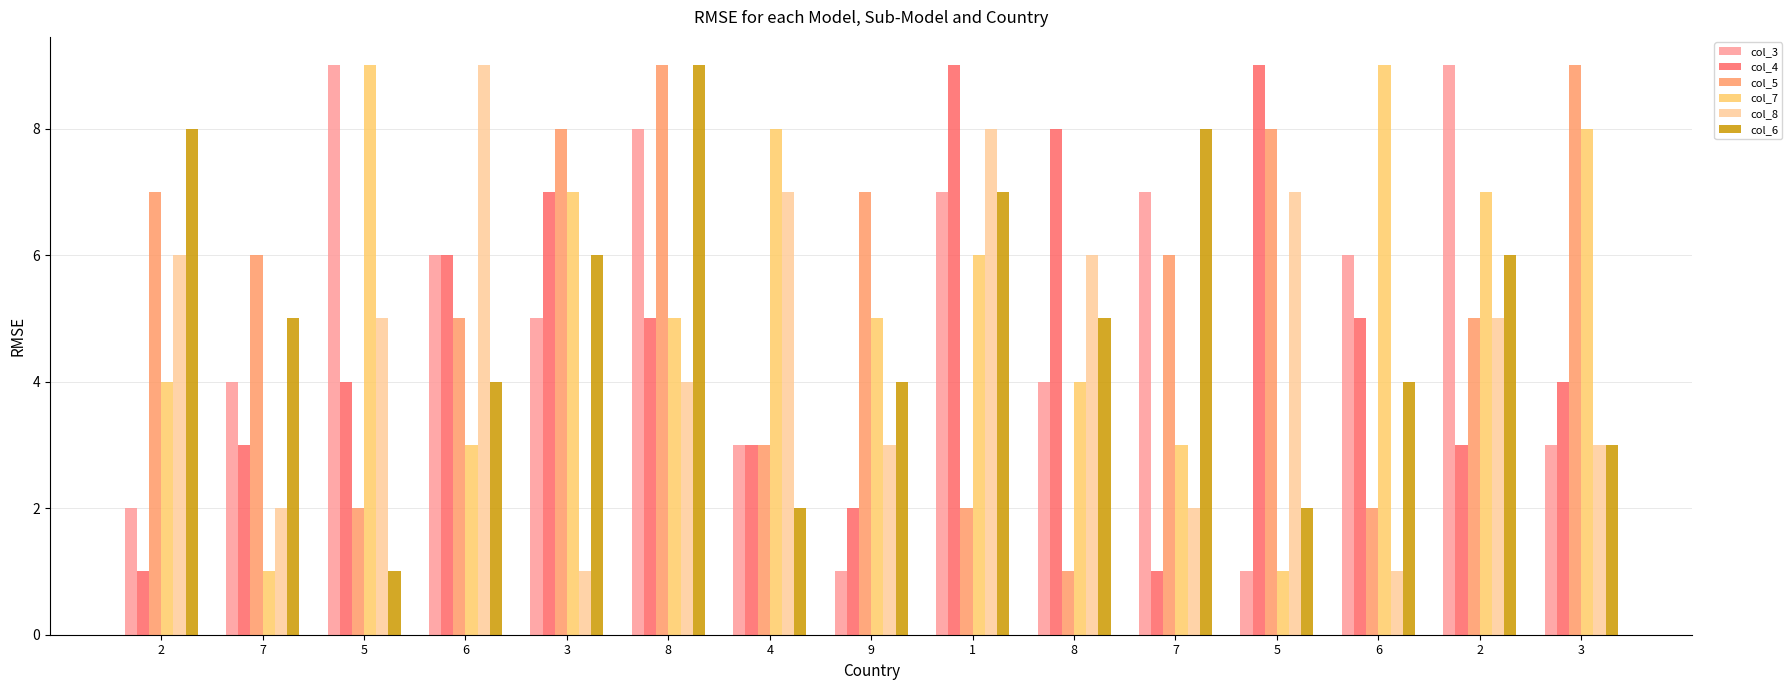

What is the smallest value displayed?

1